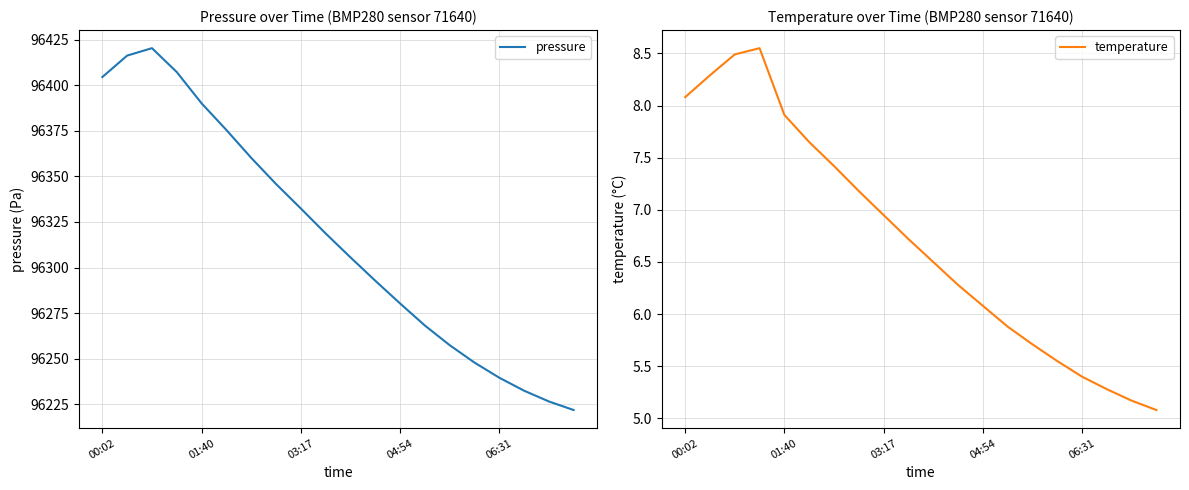

List the series in order of their peak value, highest first.

pressure, temperature